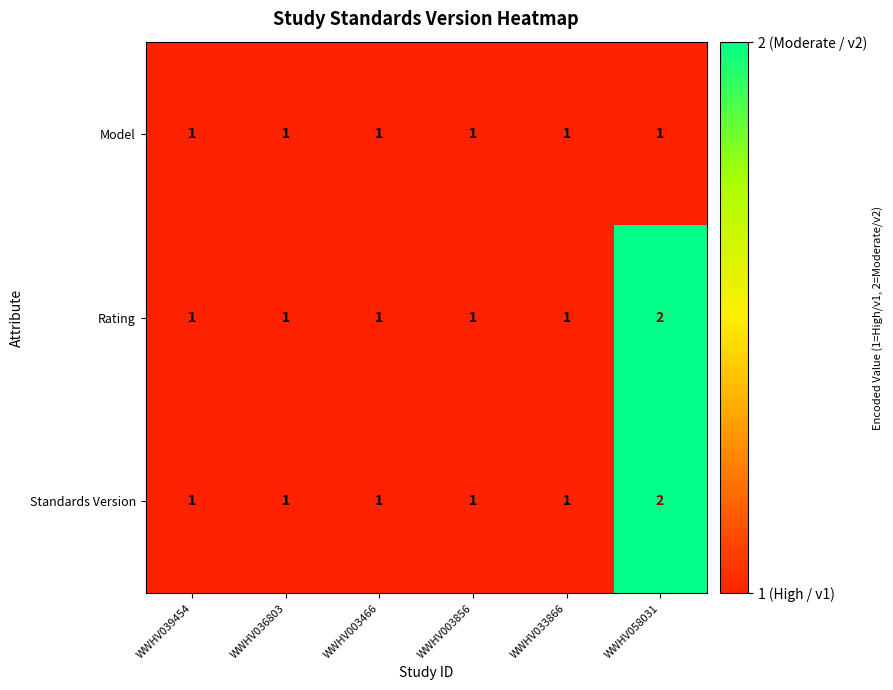

How many distinct data groups are displayed?

3